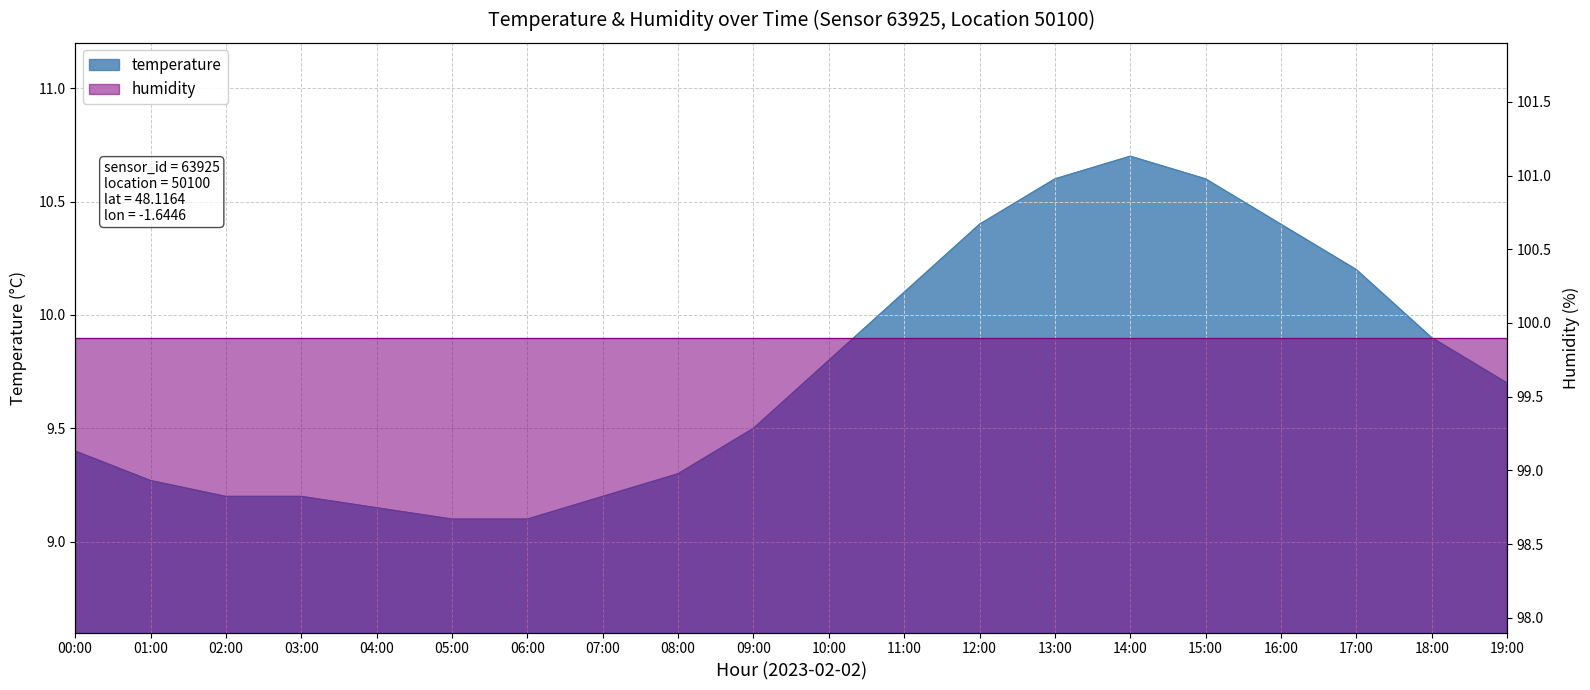

What is the difference between the values at 15:00 and 01:00?

1.3